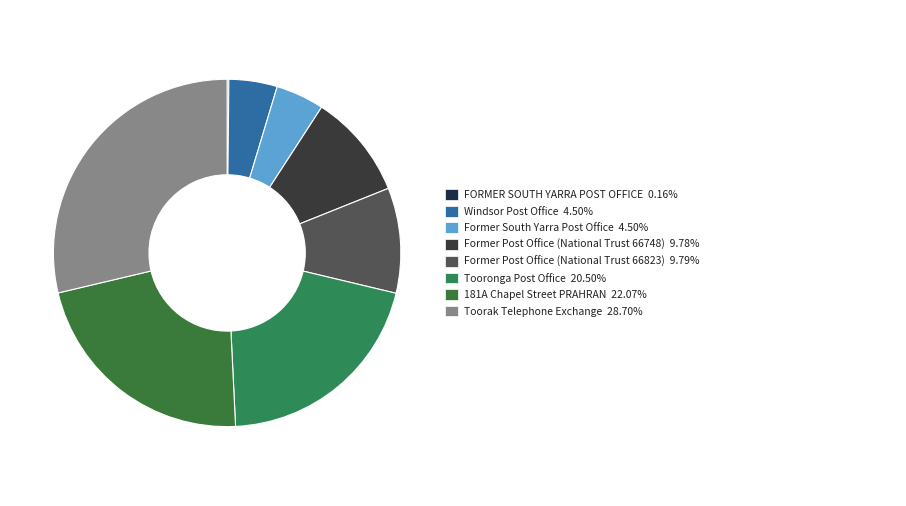

Which category has the smallest portion of the pie?

FORMER SOUTH YARRA POST OFFICE